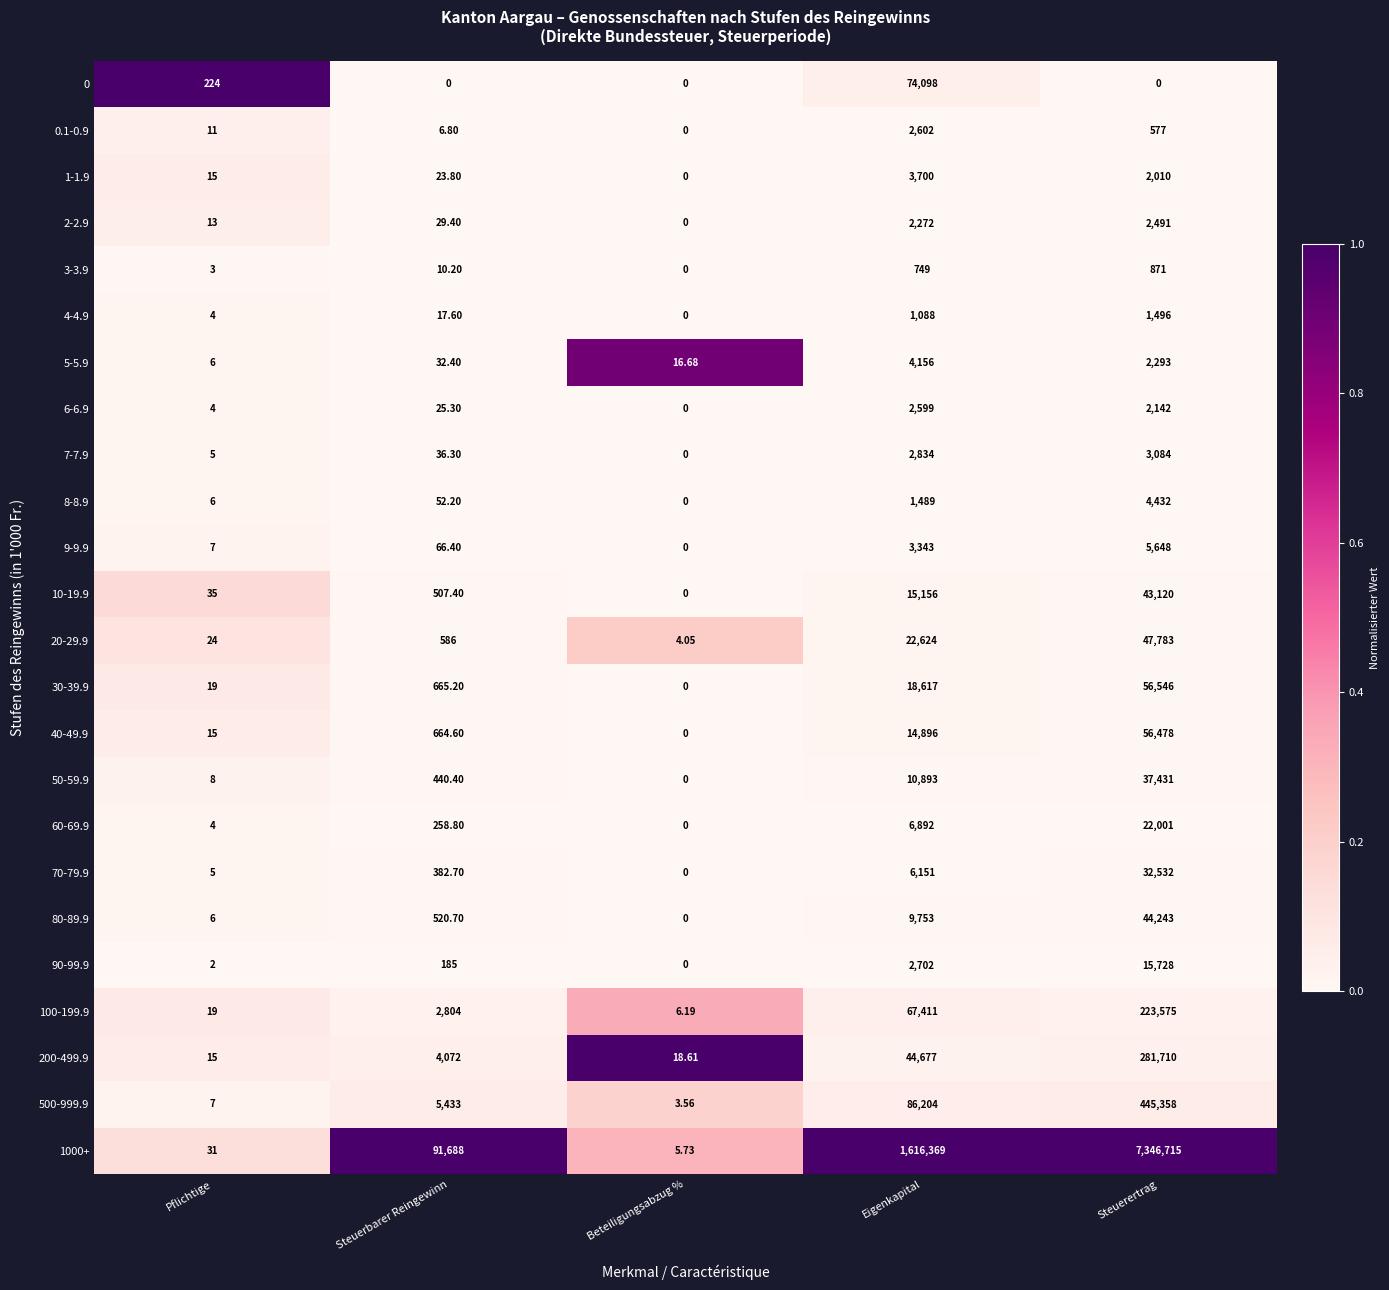

Which label corresponds to the largest value in the chart?

Steuerertrag